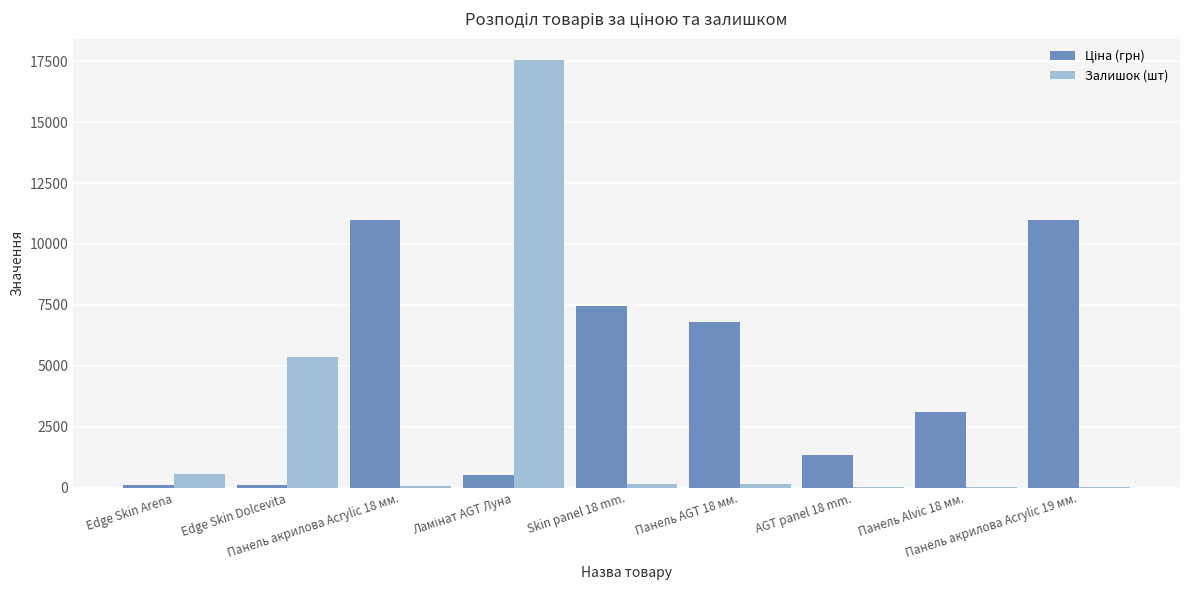

What is the sum of all Залишок (шт) values?

23909.0